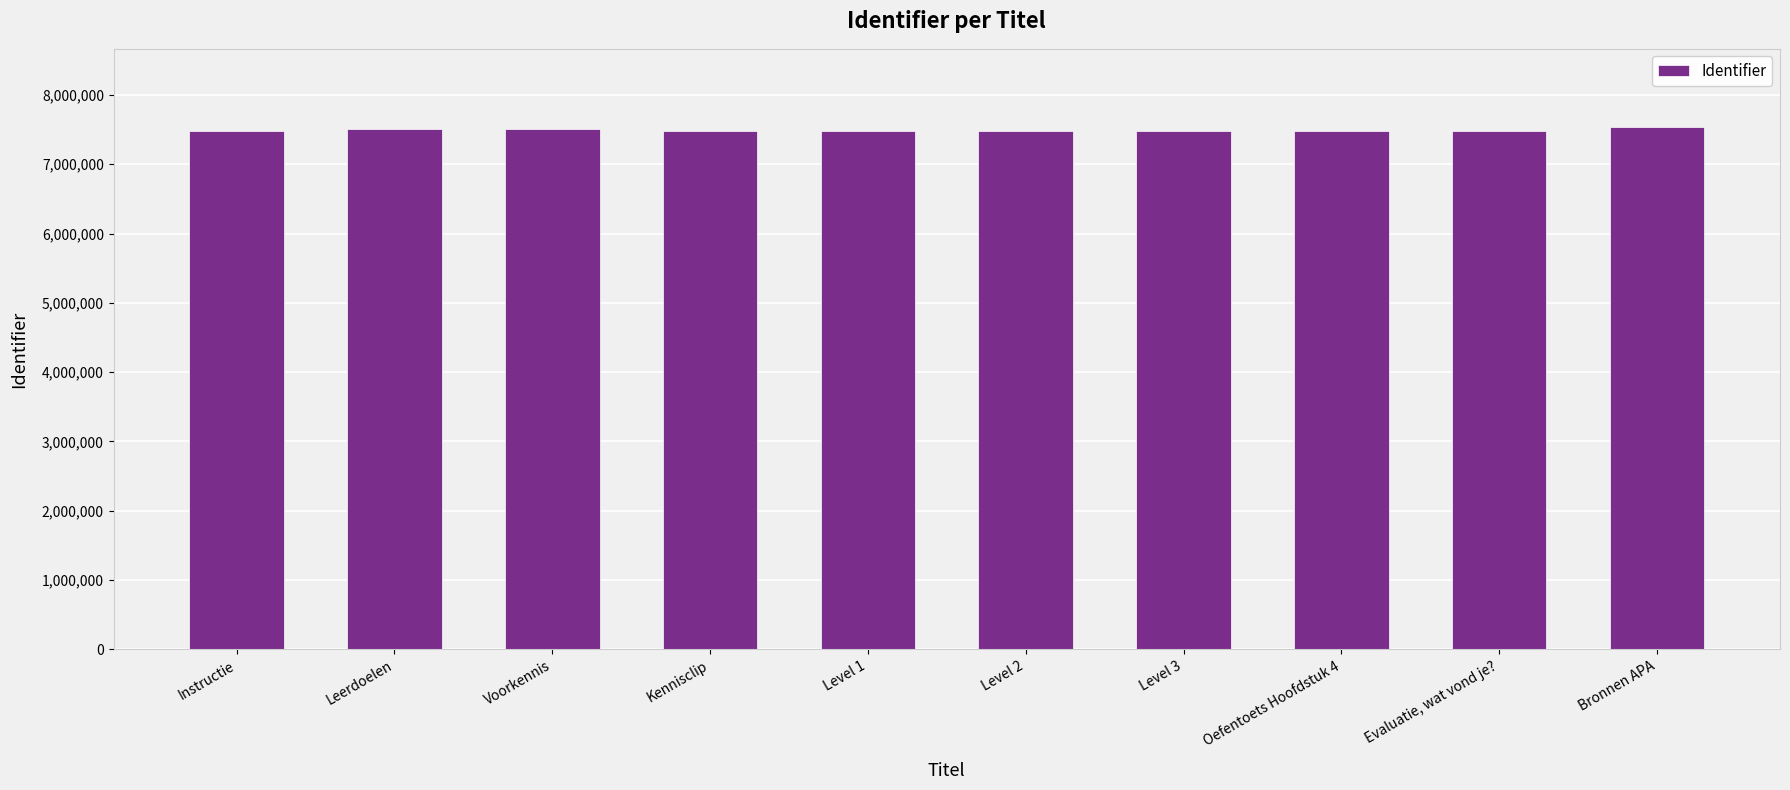

What is the value of the 3rd bar from the left?

7505918